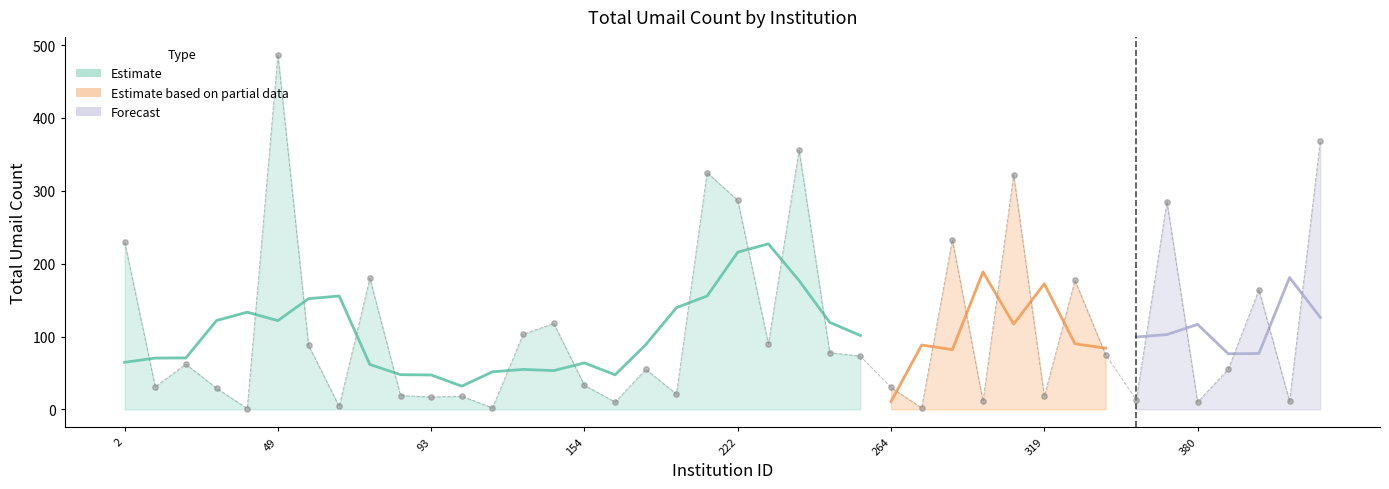

What is the change in value from 154 to 287?

-22